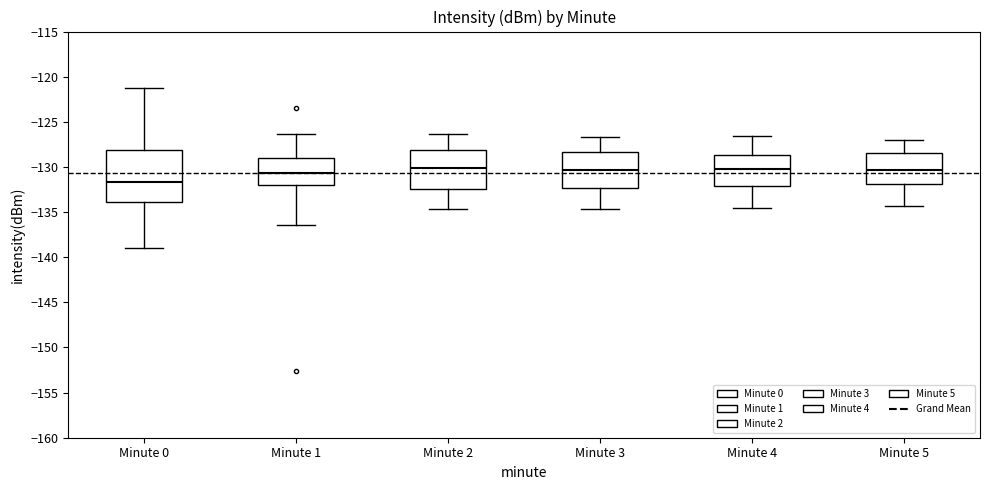

Where does the median line of the box for Minute 2 sit on the y-axis? The values are not printed on the chart, so give them approximately, as read against the axis.

-130.0